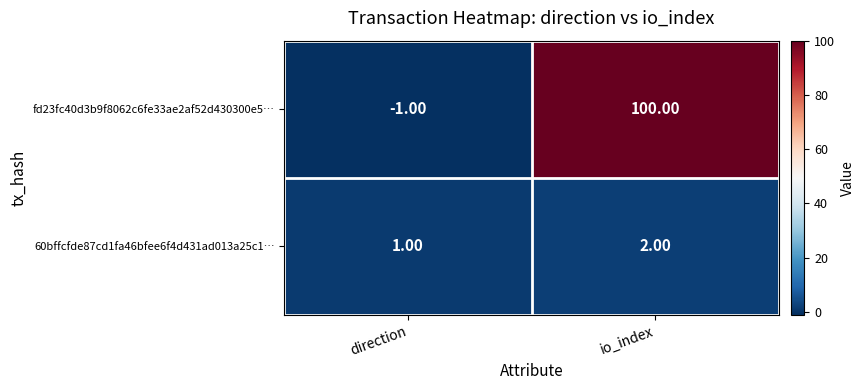

Which series changed the most between direction and io_index?

fd23fc40d3b9f8062c6fe33ae2af52d430300e5…